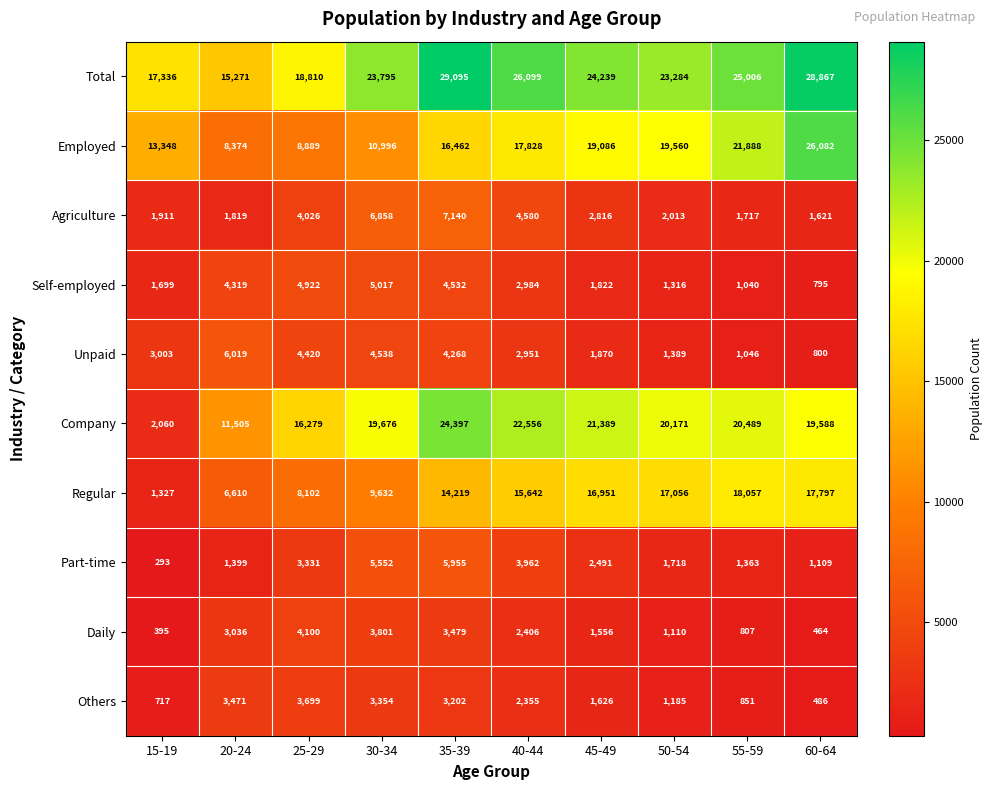

Which series has the largest range (max minus min)?

Company